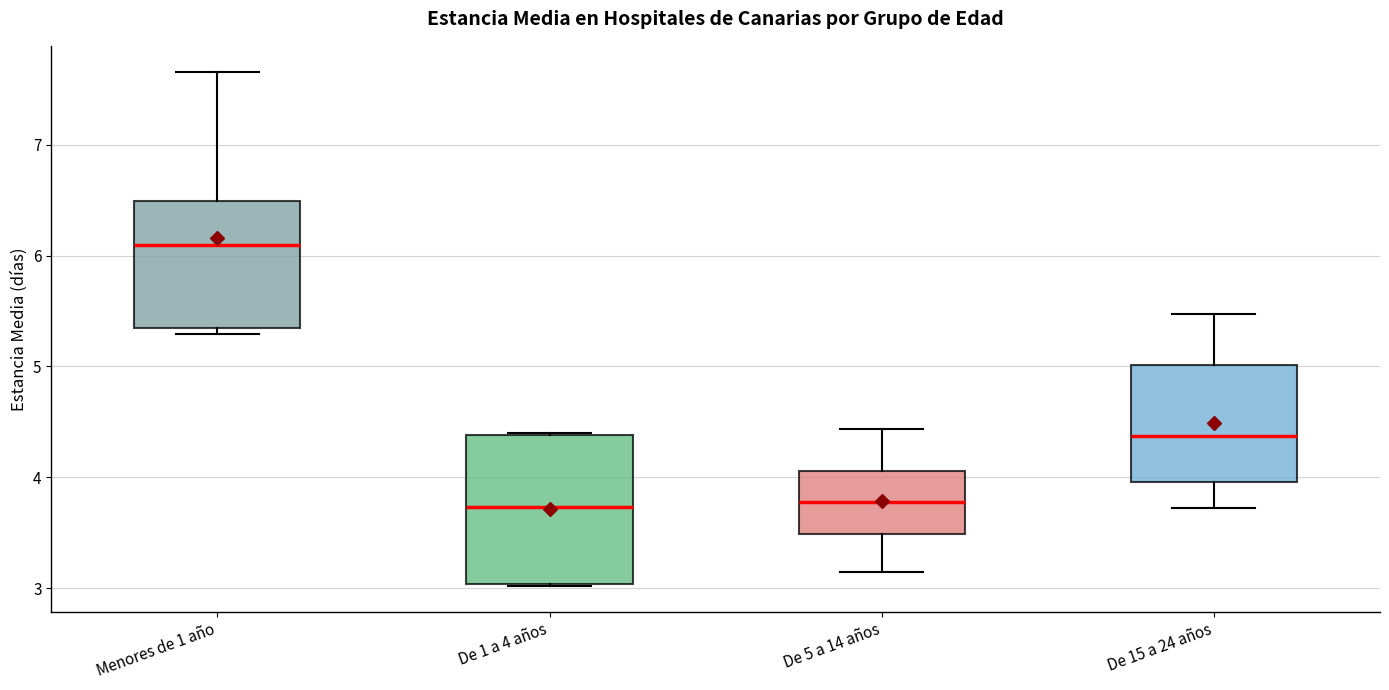

Reading left to right, read every box against the y-axis: the position of its median line, the range the box covers, and the ends of its whiskers. The values are not printed on the chart, so give them approximately, as read against the axis.

Menores de 1 año: median 6.1, box 5.4 to 6.5, whiskers 5.3 to 7.7
De 1 a 4 años: median 3.7, box 3.0 to 4.4, whiskers 3.0 to 4.4
De 5 a 14 años: median 3.8, box 3.5 to 4.1, whiskers 3.2 to 4.4
De 15 a 24 años: median 4.4, box 4.0 to 5.0, whiskers 3.7 to 5.5